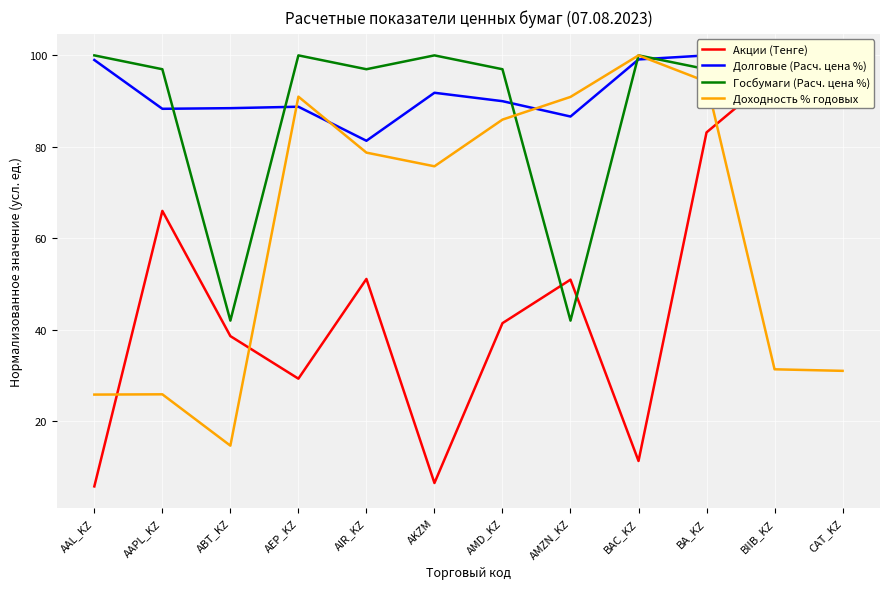

What is the greatest value displayed?

100.0